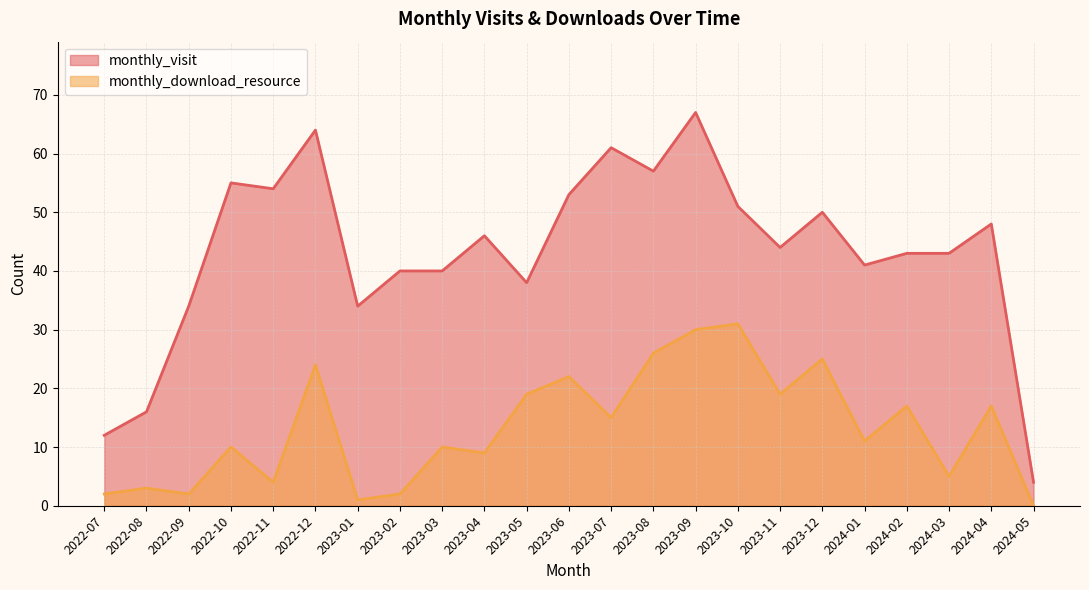

What is the label of the 13th point from the right?

2023-05